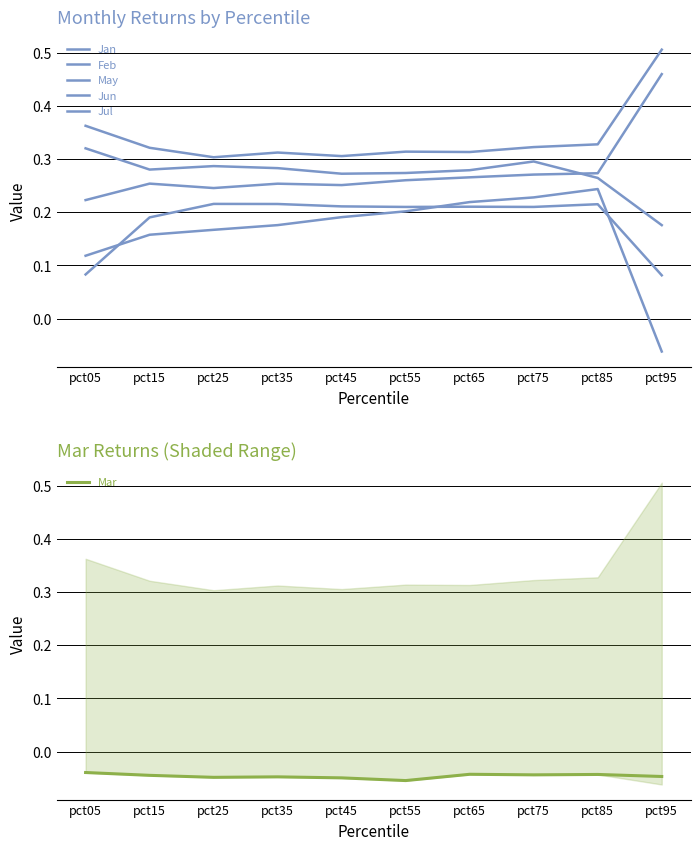

Reading left to right, extract all data points from this chart.

Jan: pct05=0.4	pct15=0.3	pct25=0.3	pct35=0.3	pct45=0.3	pct55=0.3	pct65=0.3	pct75=0.3	pct85=0.3	pct95=0.5
Feb: pct05=0.3	pct15=0.3	pct25=0.3	pct35=0.3	pct45=0.3	pct55=0.3	pct65=0.3	pct75=0.3	pct85=0.3	pct95=0.2
May: pct05=0.1	pct15=0.2	pct25=0.2	pct35=0.2	pct45=0.2	pct55=0.2	pct65=0.2	pct75=0.2	pct85=0.2	pct95=-0.1
Jun: pct05=0.1	pct15=0.2	pct25=0.2	pct35=0.2	pct45=0.2	pct55=0.2	pct65=0.2	pct75=0.2	pct85=0.2	pct95=0.1
Jul: pct05=0.2	pct15=0.3	pct25=0.2	pct35=0.3	pct45=0.3	pct55=0.3	pct65=0.3	pct75=0.3	pct85=0.3	pct95=0.5
Mar: pct05=-0.0	pct15=-0.0	pct25=-0.0	pct35=-0.0	pct45=-0.0	pct55=-0.1	pct65=-0.0	pct75=-0.0	pct85=-0.0	pct95=-0.0